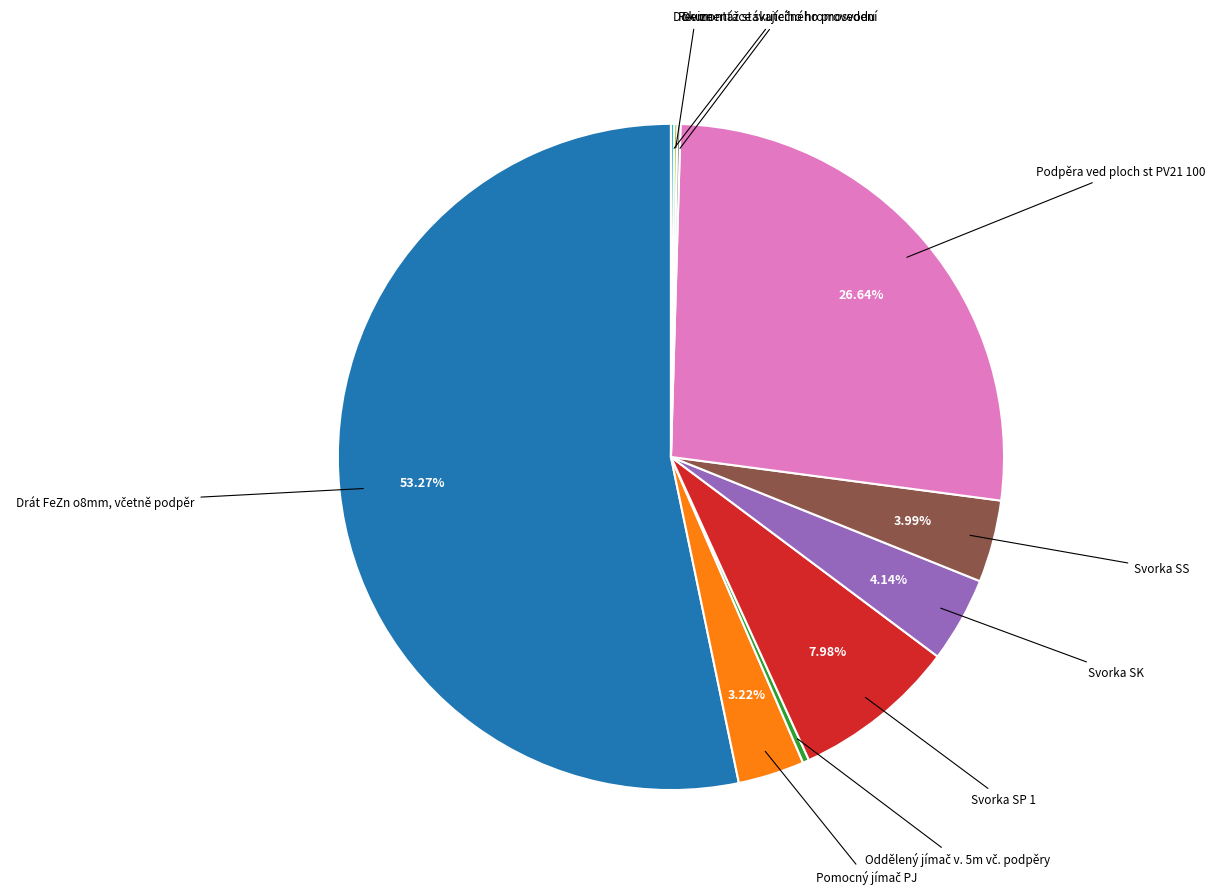

Between Podpěra ved ploch st PV21 100 and Svorka SK, which is larger?

Podpěra ved ploch st PV21 100